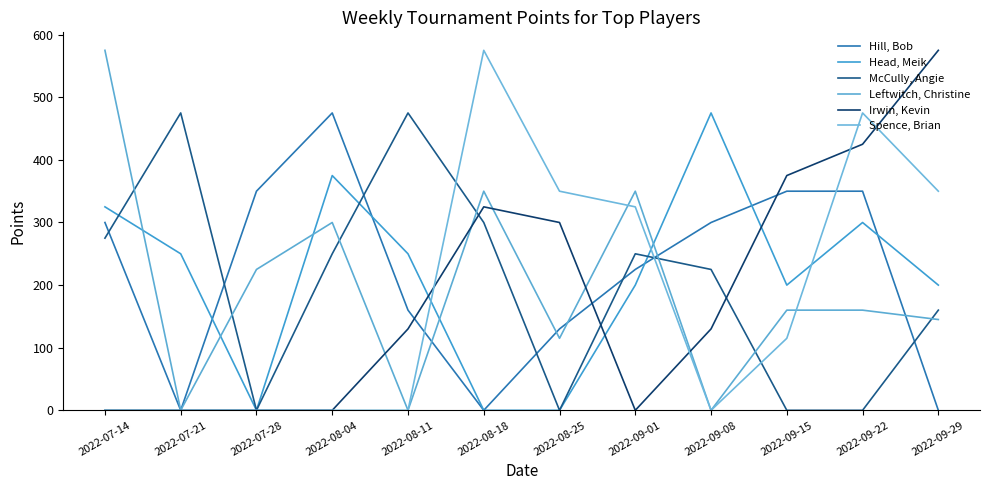

Where is the first local maximum for Leftwitch, Christine?

2022-08-04